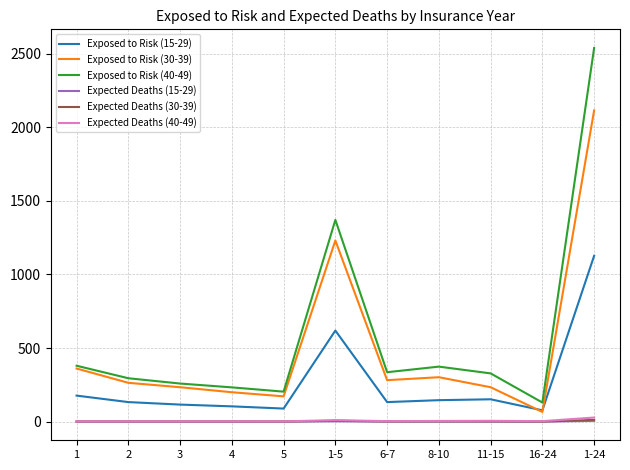

What is the maximum value shown in the chart?

2539.0